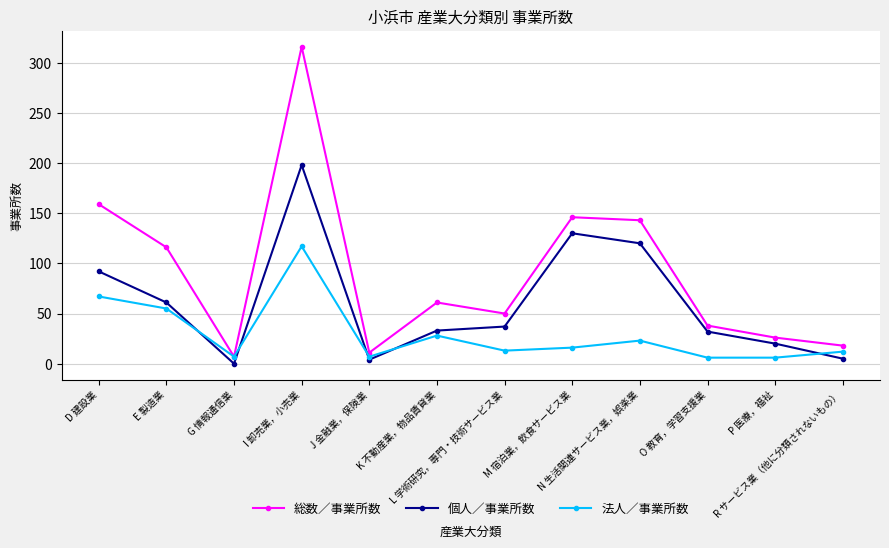

At L 学術研究，専門・技術サービス業, list the series in order from smallest to largest.

法人／事業所数, 個人／事業所数, 総数／事業所数